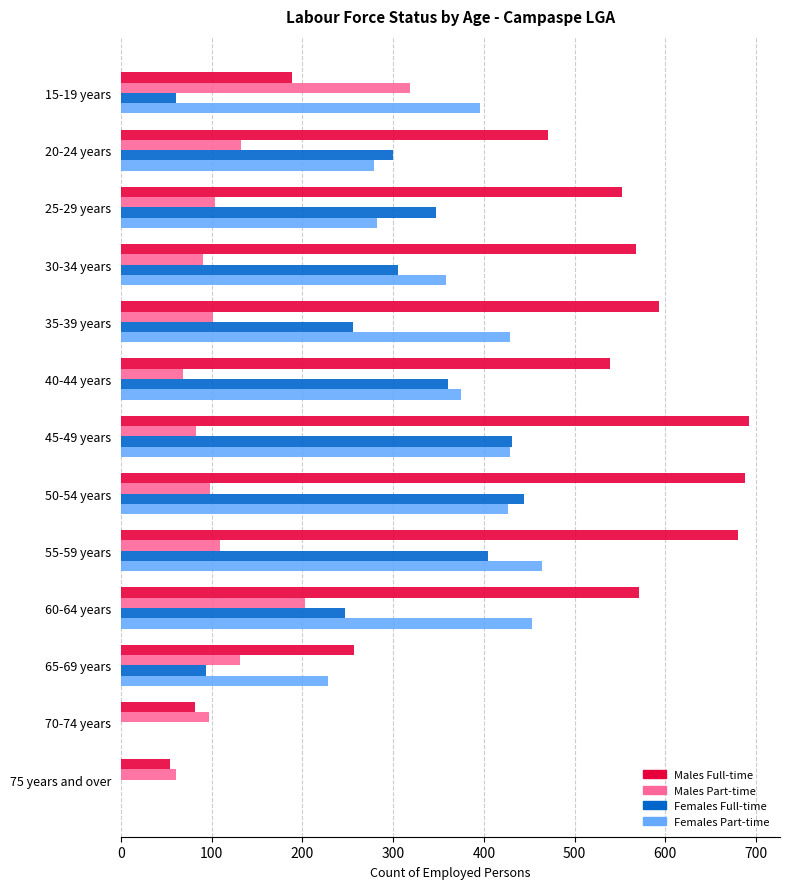

Which series has the largest total across all categories?

Males Full-time